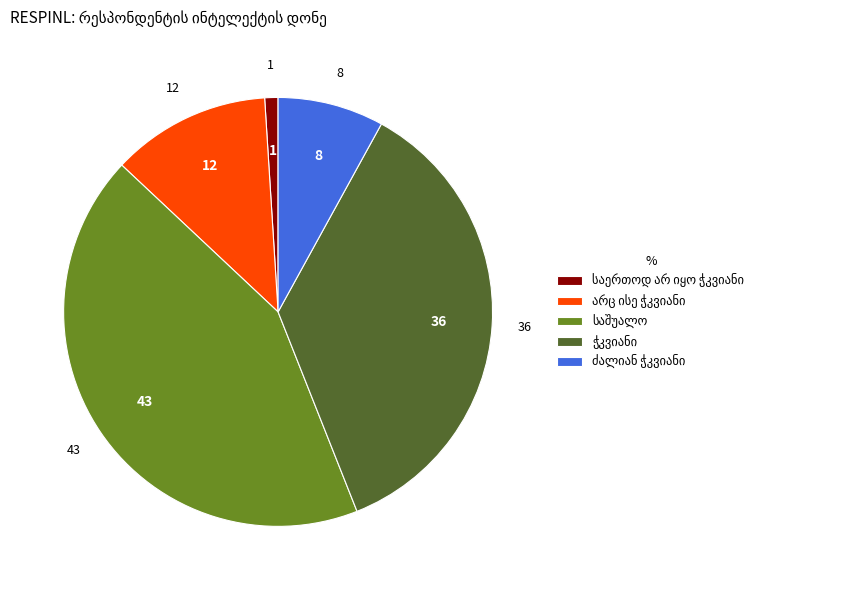

Is there a majority slice in this chart?

No